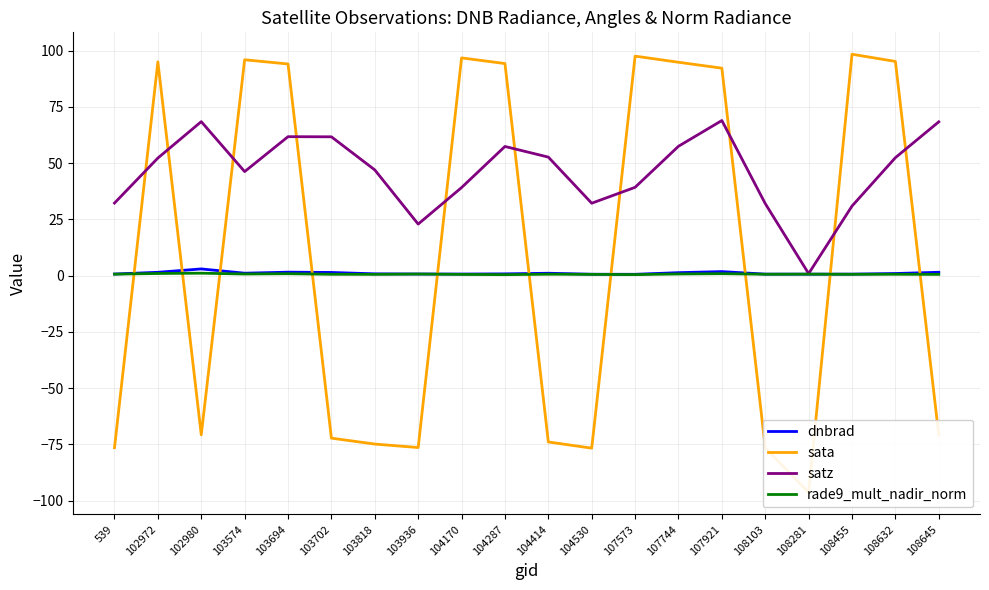

In dnbrad, how many points are higher than both neighbors (excluding endpoints)?

4